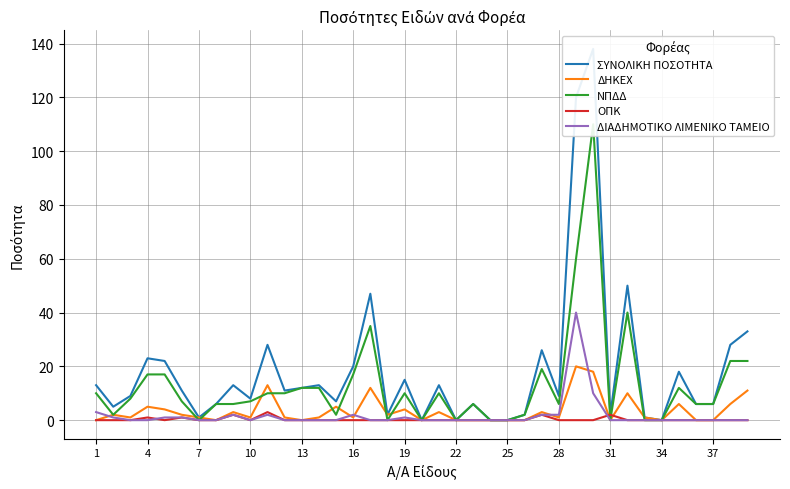

Which series has the largest total across all categories?

ΣΥΝΟΛΙΚΗ ΠΟΣΟΤΗΤΑ